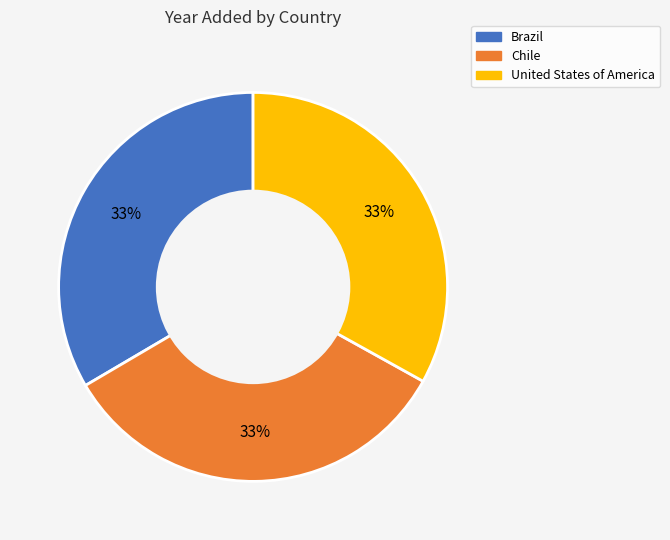

Approximately how many times larger is the value at Chile compared to United States of America?

1.0